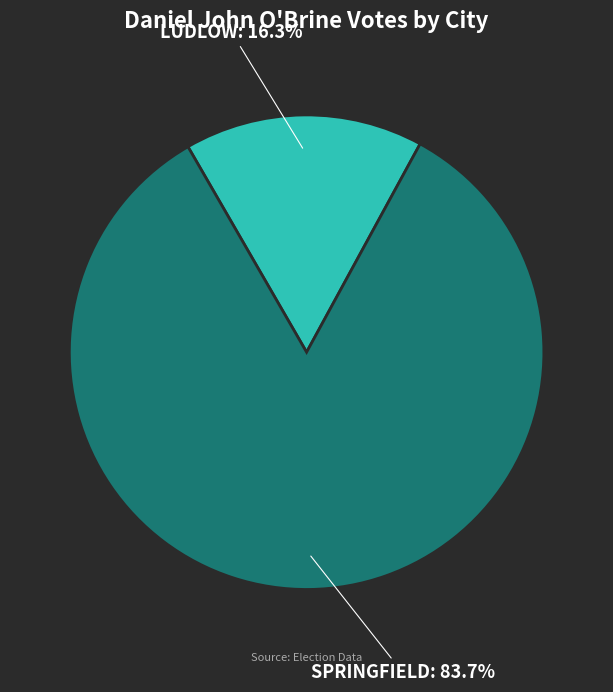

How many segments does this pie chart have?

2